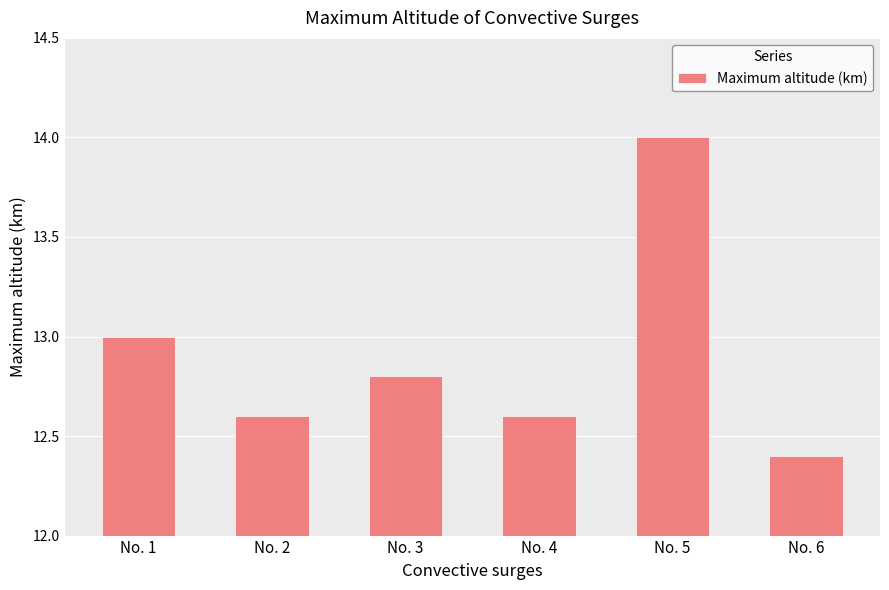

The chart shows a value of 14.0 at No. 5. True or false?

True